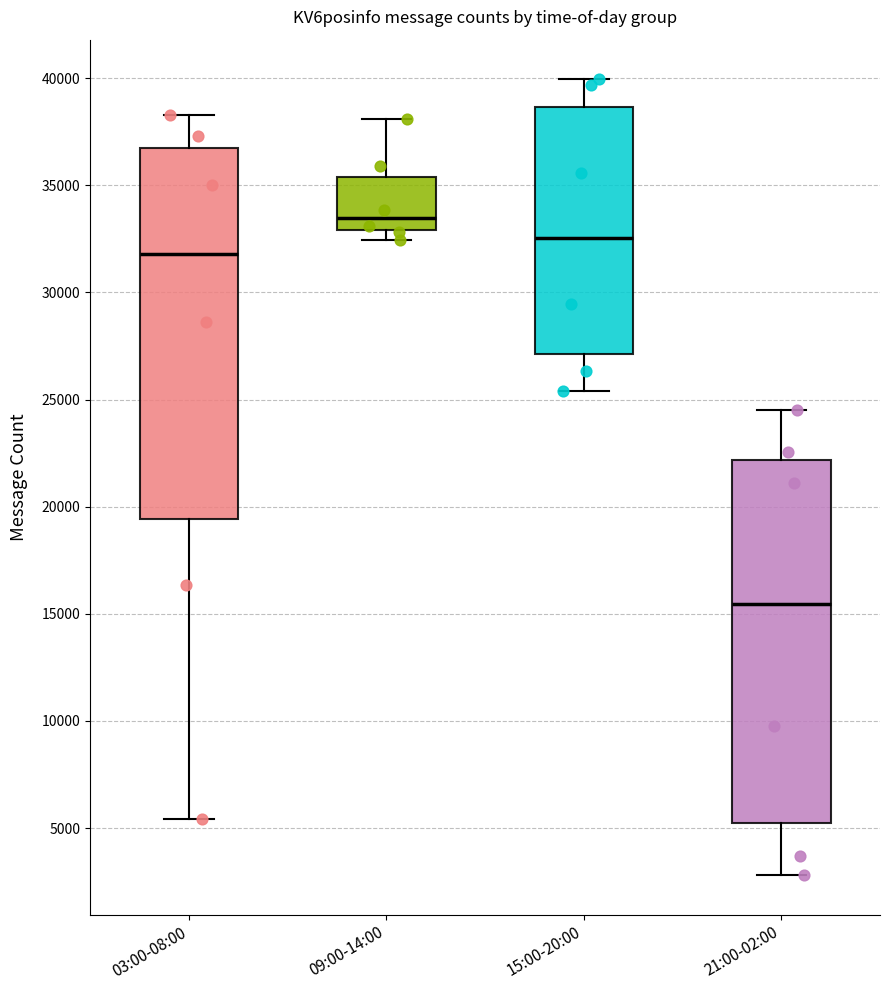

Reading left to right, transcribe this box plot: for each box, give where its median line is, the range the box spans, and where its two whiskers end, as read against the y-axis. The values are not printed on the chart, so give them approximately, as read against the axis.

03:00-08:00: median 32000, box 19500 to 36500, whiskers 5500 to 38500
09:00-14:00: median 33500, box 33000 to 35500, whiskers 32500 to 38000
15:00-20:00: median 32500, box 27000 to 38500, whiskers 25500 to 40000
21:00-02:00: median 15500, box 5000 to 22000, whiskers 3000 to 24500